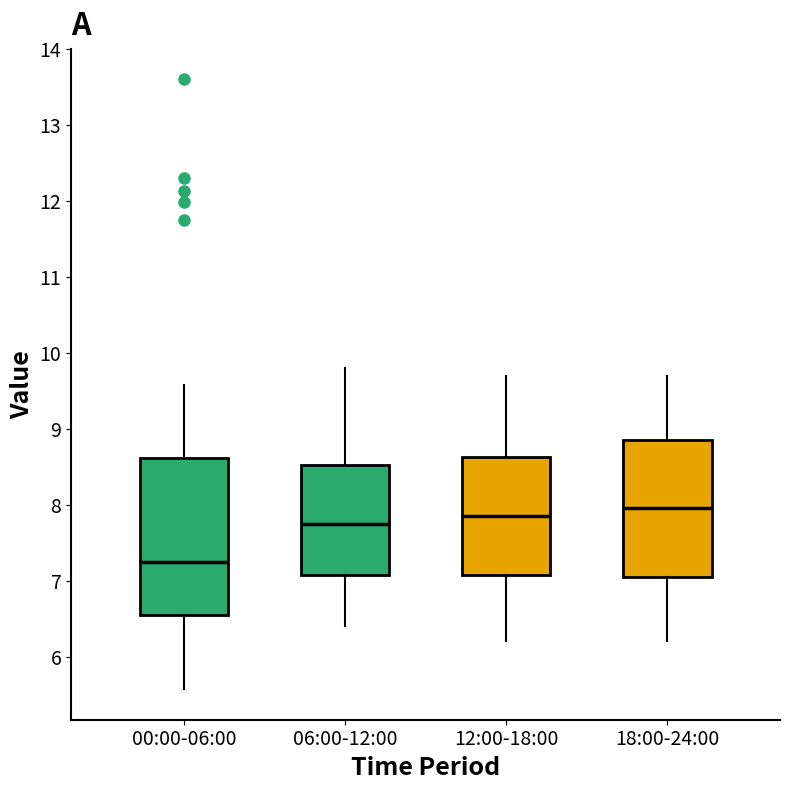

Which box is the tallest, from its lower edge to its upper edge?

00:00-06:00